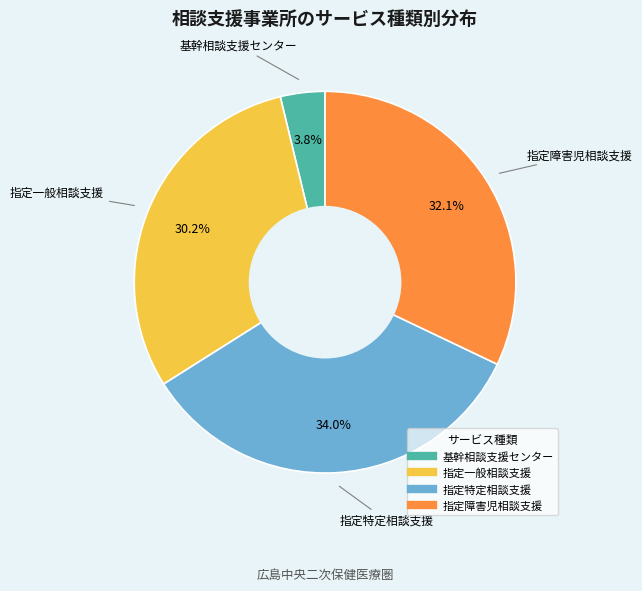

Is it true that 基幹相談支援センター is 4% of the pie?

True